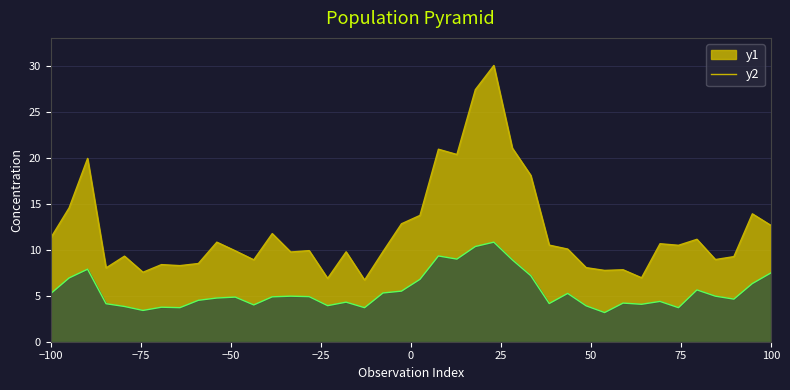

What is the smallest value displayed?

3.2